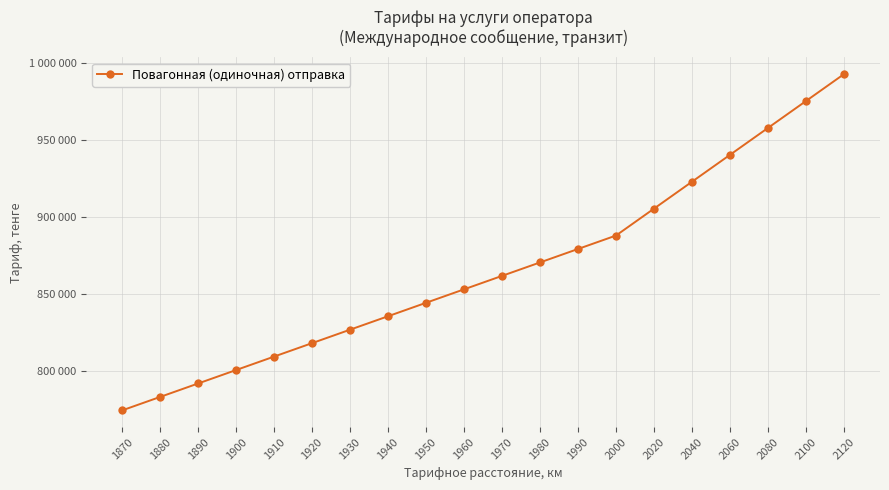

Which label corresponds to the largest value in the chart?

2120